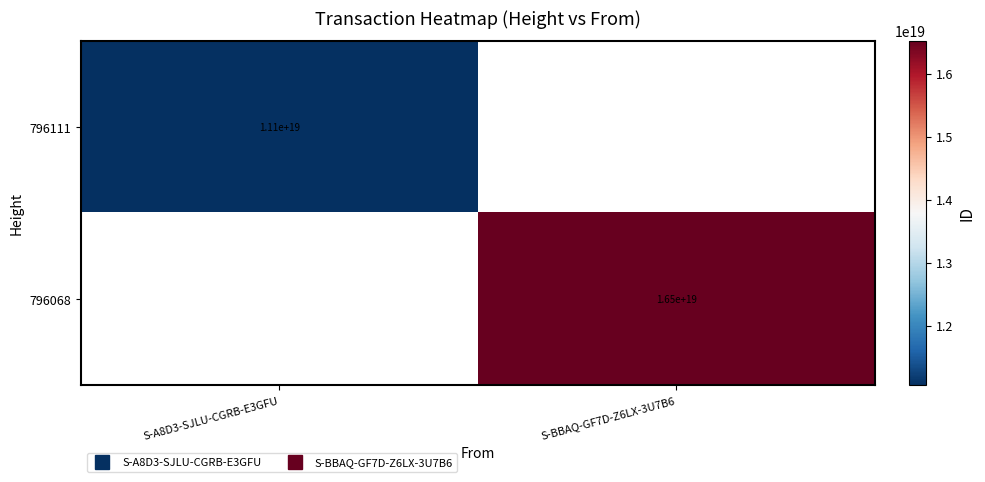

Between S-A8D3-SJLU-CGRB-E3GFU and S-BBAQ-GF7D-Z6LX-3U7B6, which is larger?

S-BBAQ-GF7D-Z6LX-3U7B6